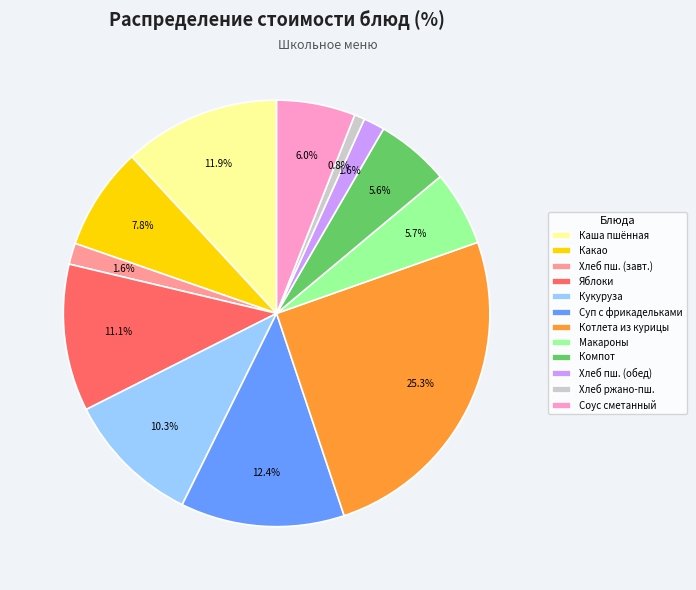

How many segments does this pie chart have?

12